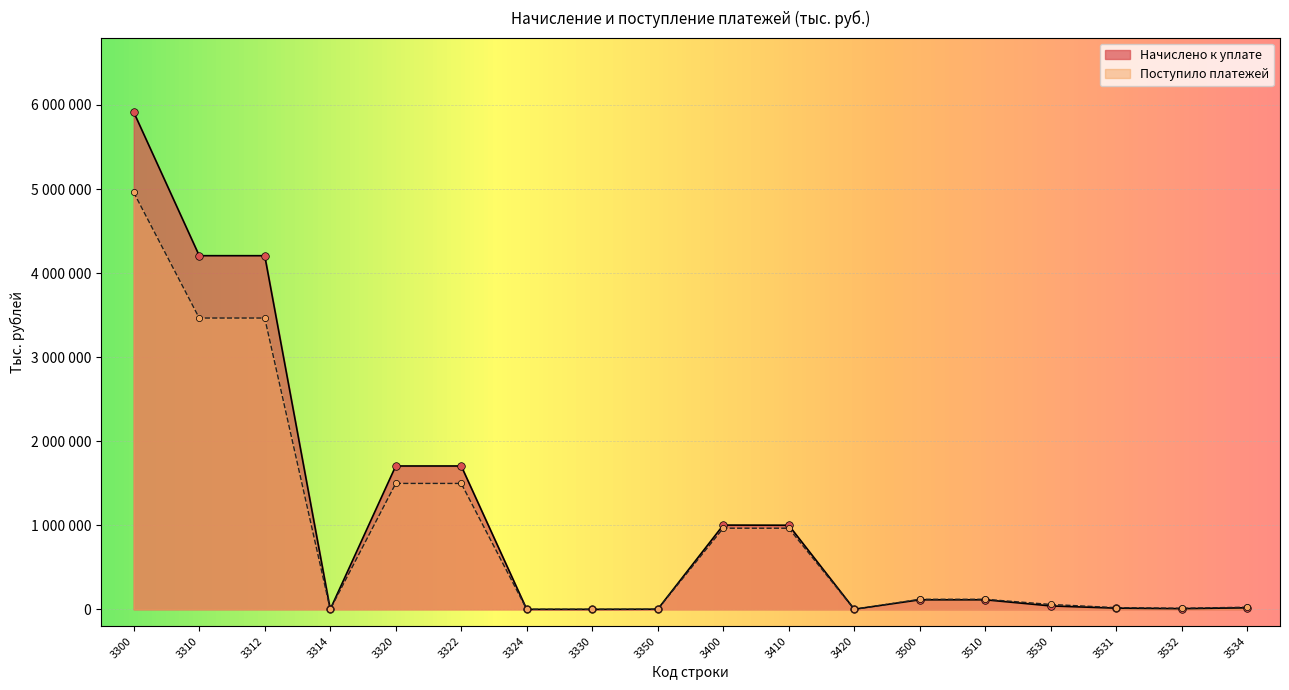

At which category is the sum across all series the highest?

3300